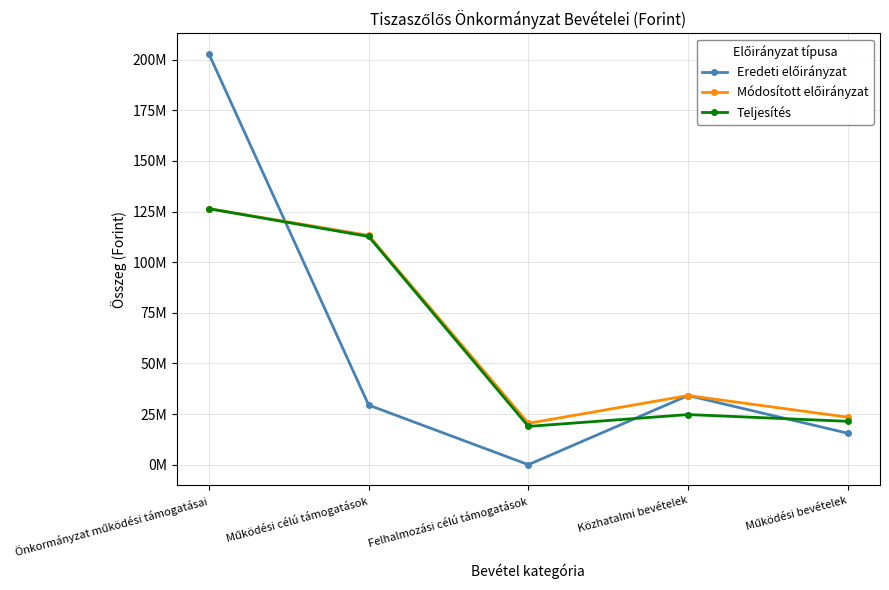

Which series ends up on top after the final intersection of Módosított előirányzat and Eredeti előirányzat?

Módosított előirányzat